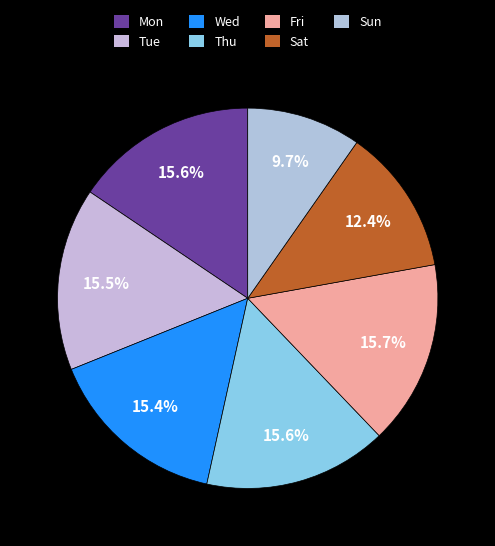

What percentage is the Sat slice, to the nearest percent?

12%